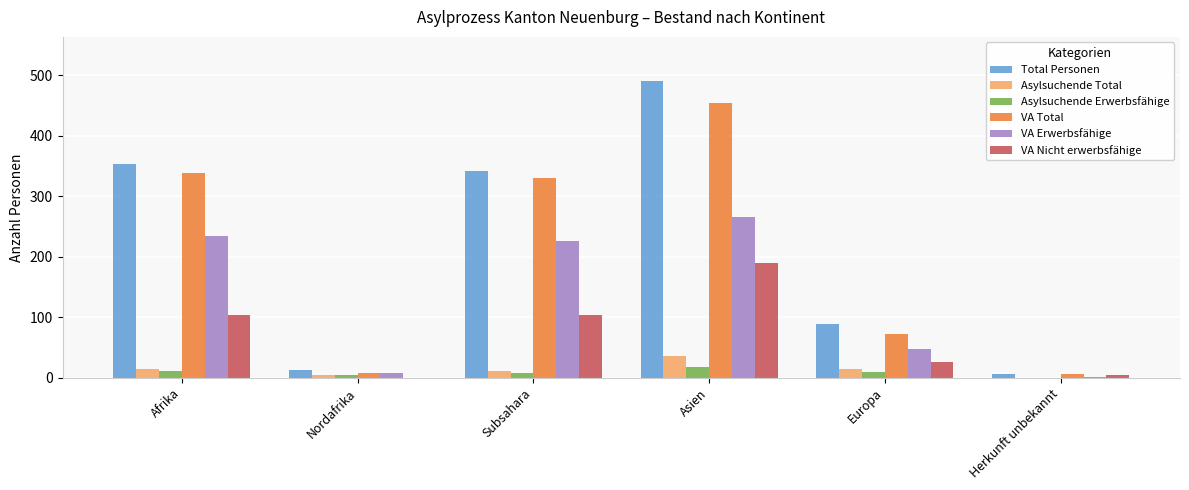

Which series changed the most between Subsahara and Asien?

Total Personen